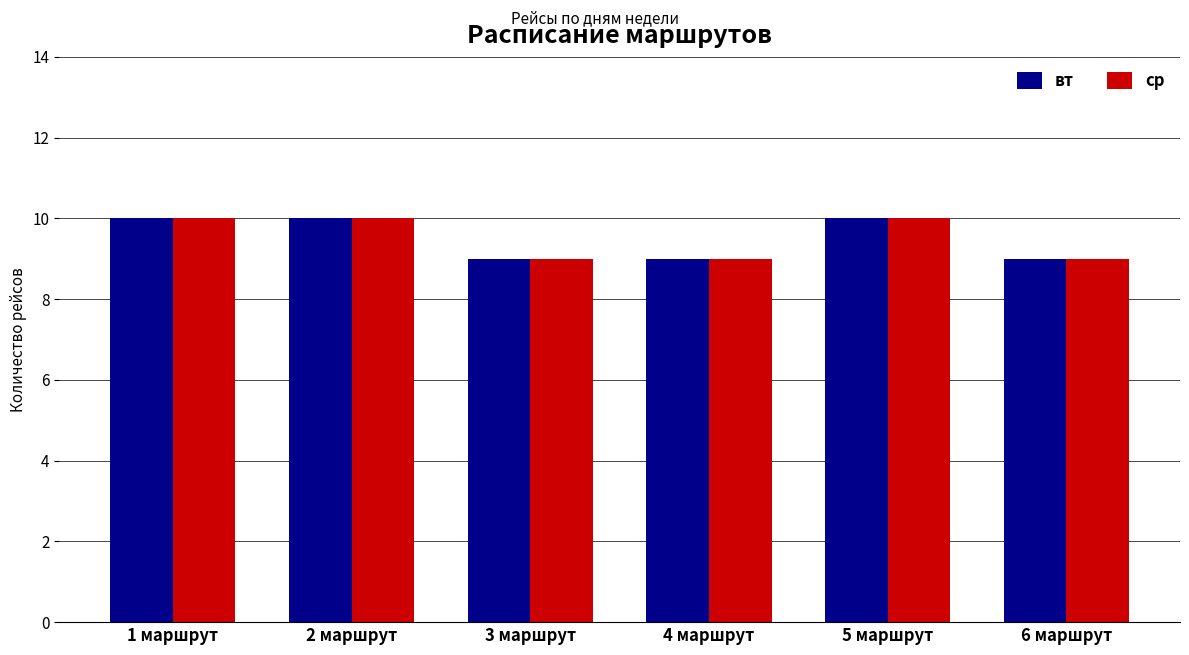

What is the total value across all series at 4 маршрут?

18